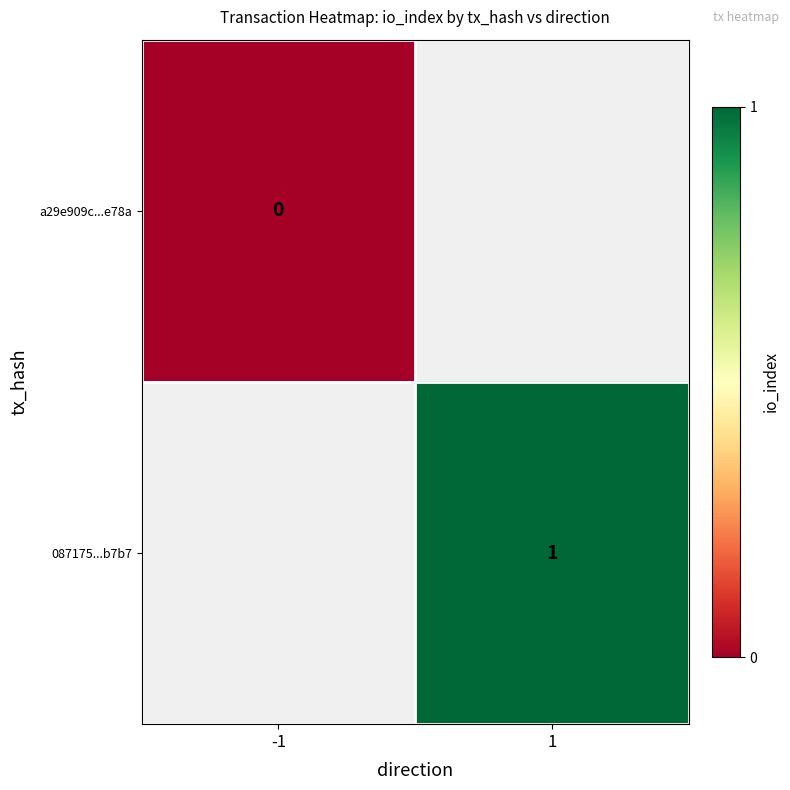

Is the value of a29e909c...e78a at -1 greater than the value of 087175...b7b7 at 1?

No